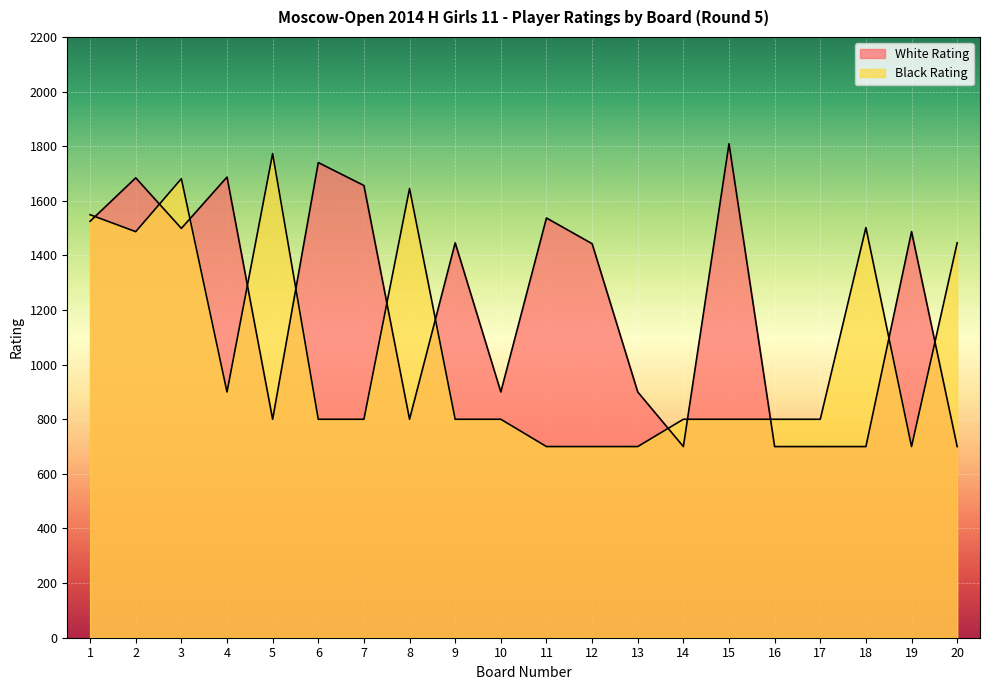

At which category is the sum across all series the highest?

3